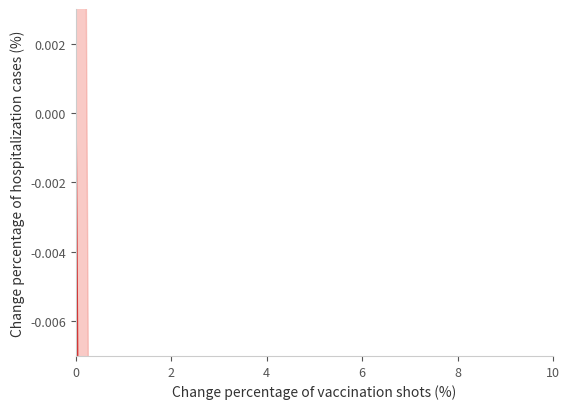

How many series are shown in this chart?

1